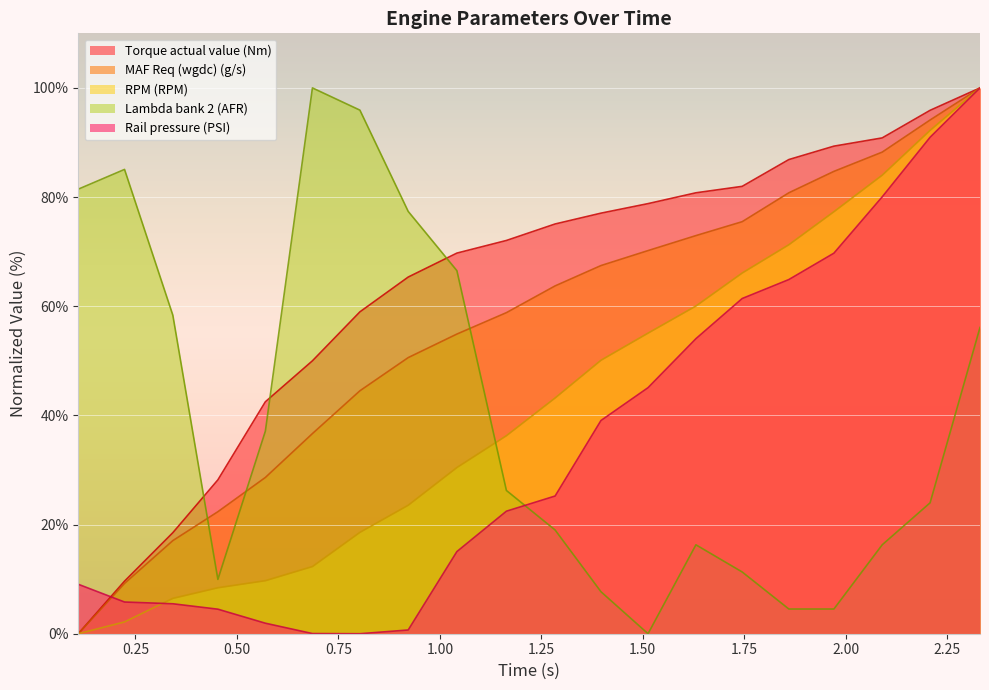

What position from the right is 1.284?

10